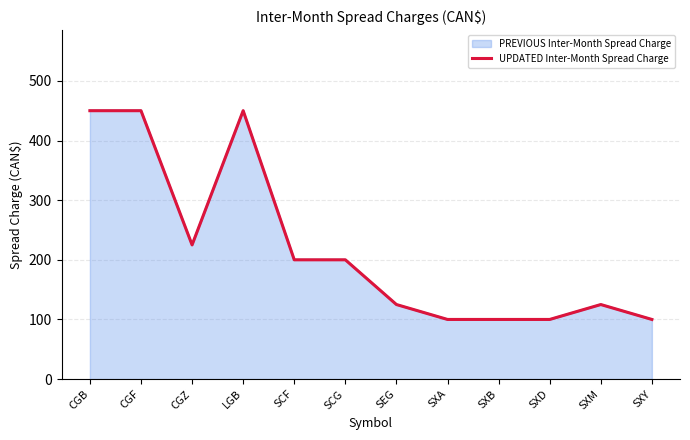

Does the chart display data point markers on the line(s)?

No